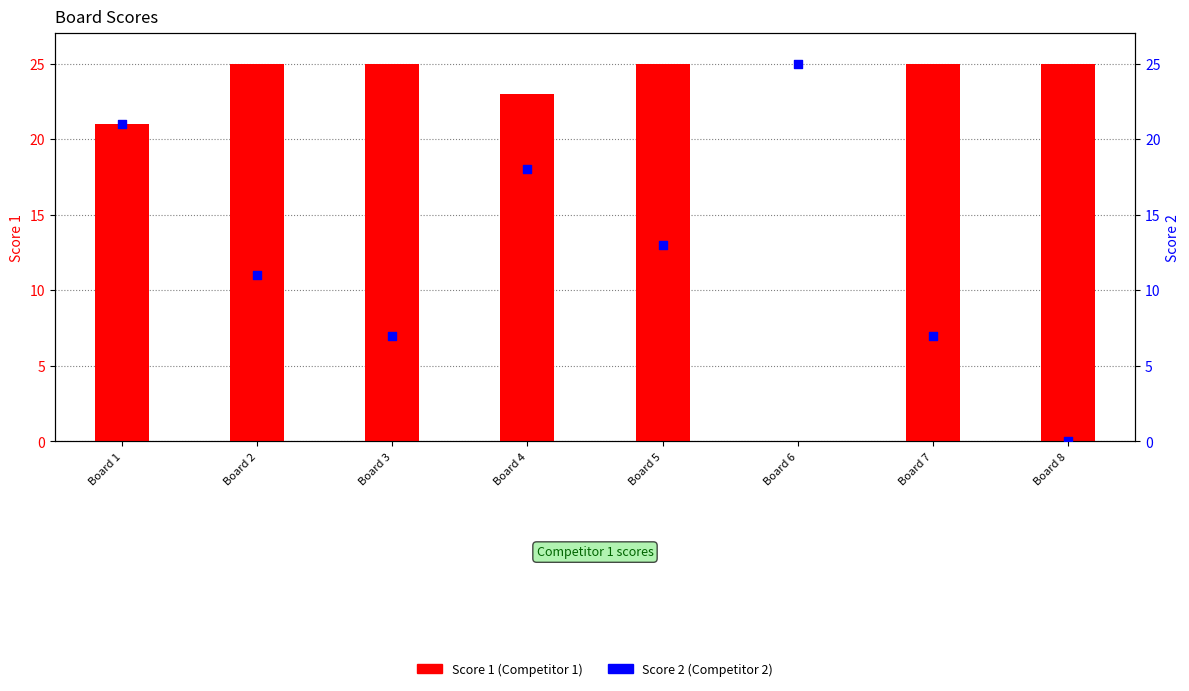

What are all the series names shown in the legend?

Score 1, Score 2